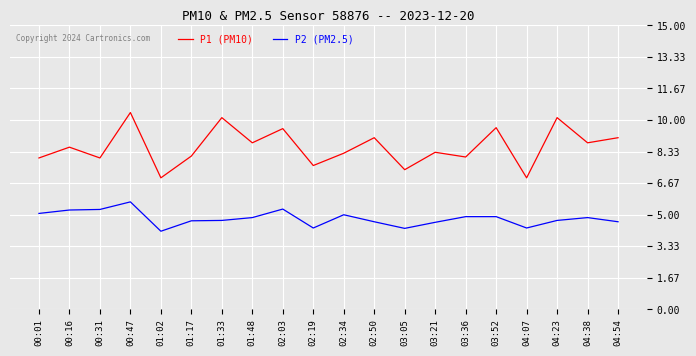

What is the greatest value displayed?

10.4